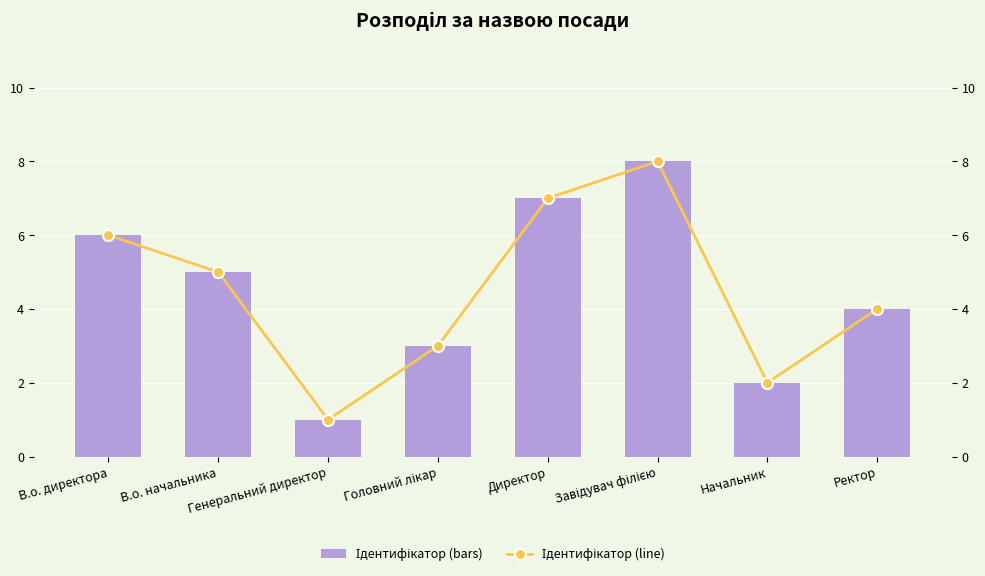

Are the bars grouped side by side (vs. stacked)?

Yes